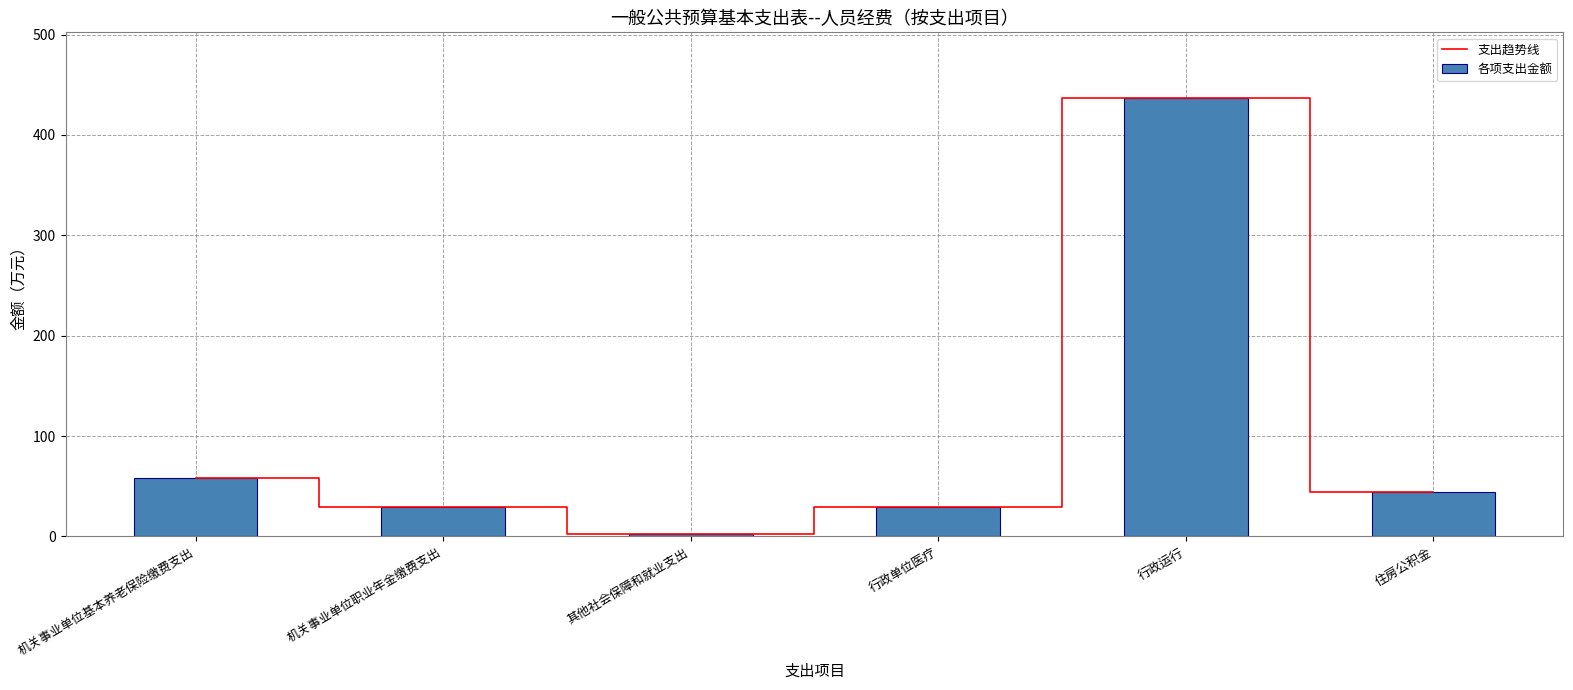

Which series has the largest total across all categories?

支出趋势线